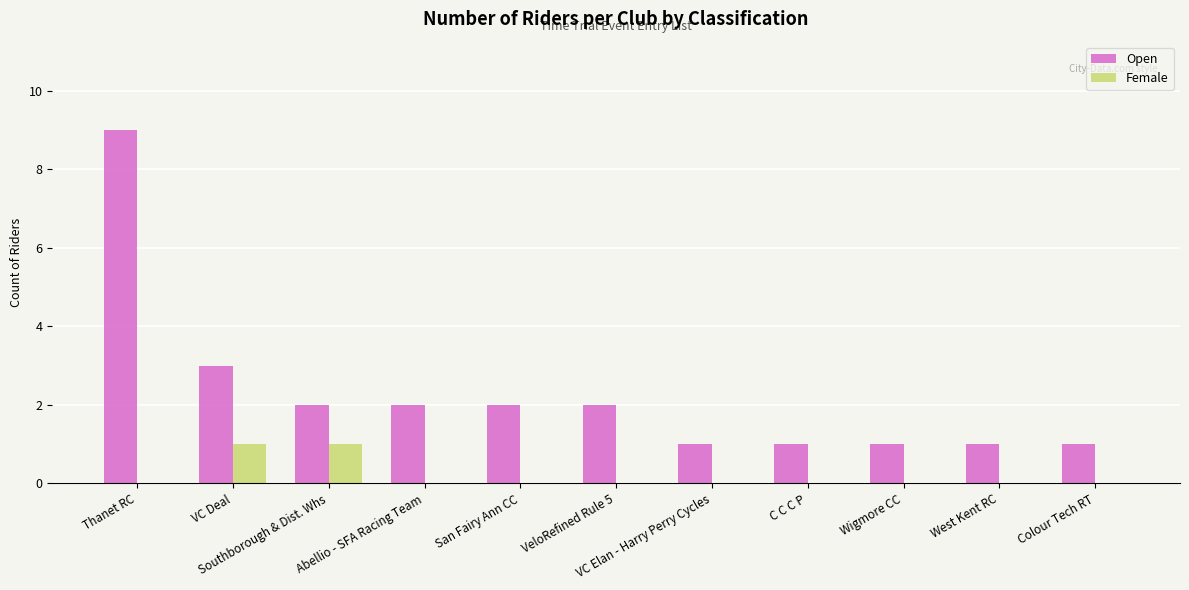

What is the total value across all series at San Fairy Ann CC?

2